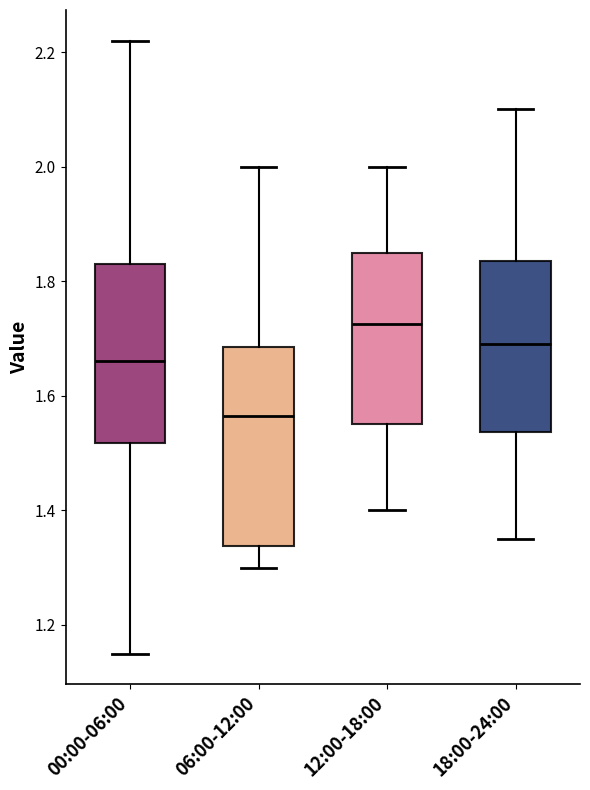

Reading left to right, read every box against the y-axis: the position of its median line, the range the box covers, and the ends of its whiskers. The values are not printed on the chart, so give them approximately, as read against the axis.

00:00-06:00: median 1.66, box 1.52 to 1.84, whiskers 1.16 to 2.22
06:00-12:00: median 1.56, box 1.34 to 1.68, whiskers 1.30 to 2.00
12:00-18:00: median 1.72, box 1.56 to 1.86, whiskers 1.40 to 2.00
18:00-24:00: median 1.70, box 1.54 to 1.84, whiskers 1.36 to 2.10